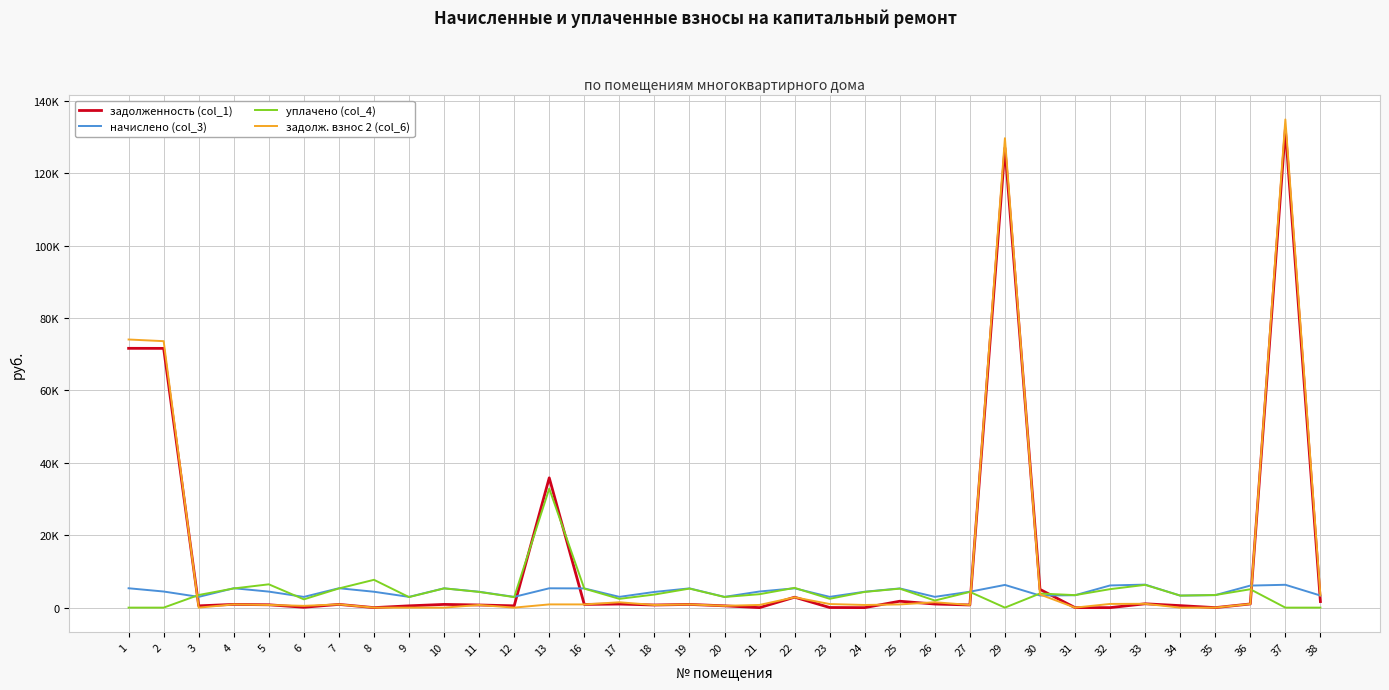

The задолженность (col_1) series shows 33.6 at 23. True or false?

True